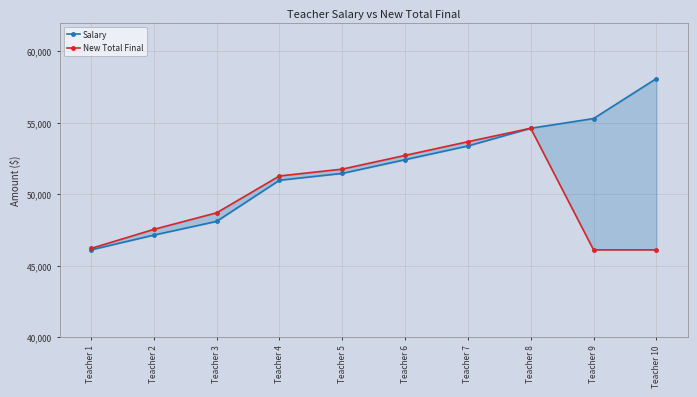

The Salary series shows 53374 at Teacher 7. True or false?

True